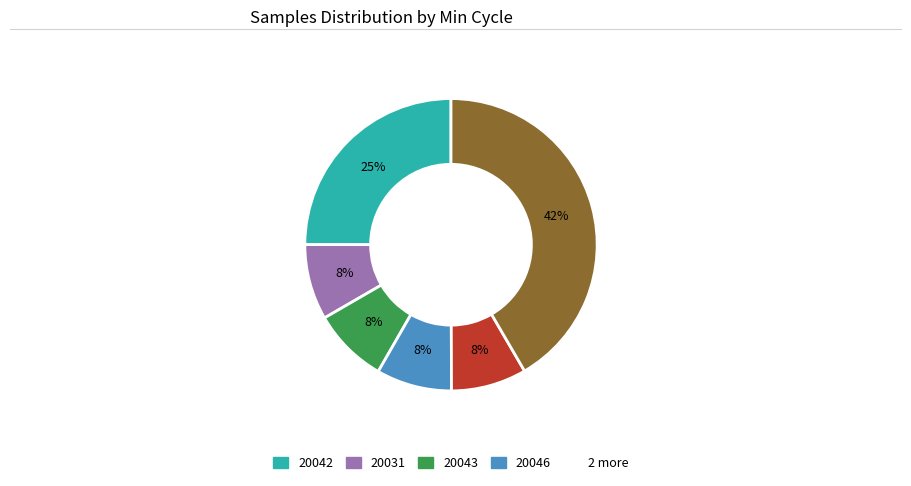

Does any single category account for the majority?

No